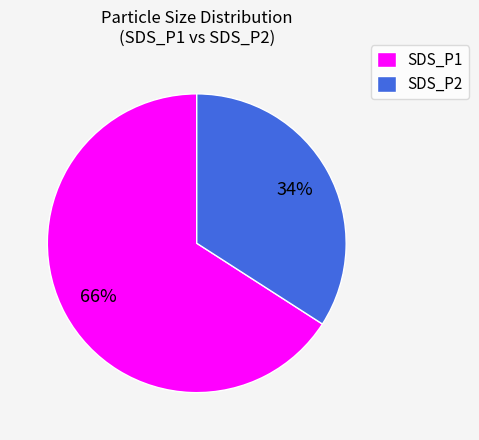

Is there a majority slice in this chart?

Yes